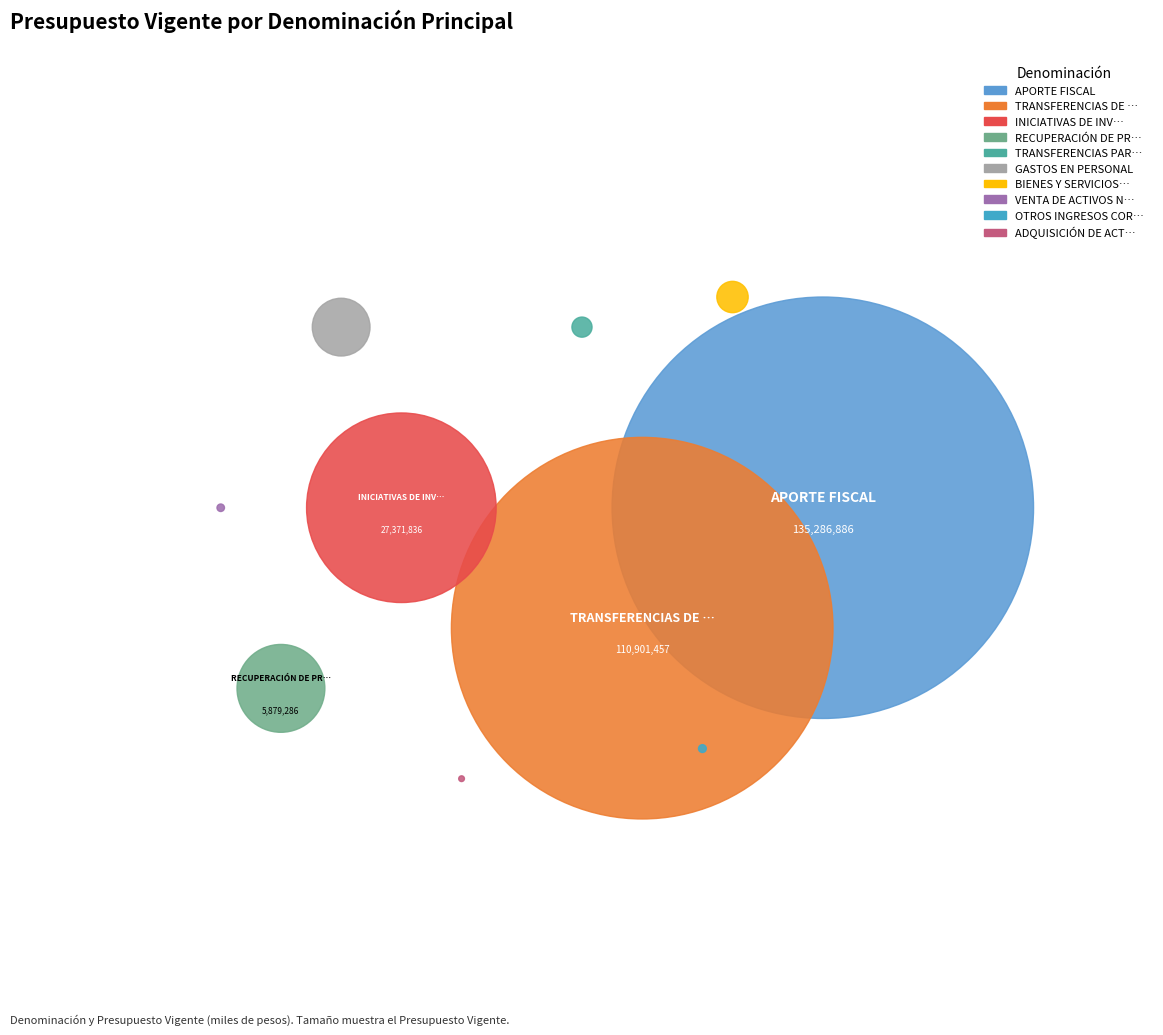

How many slices are in this pie chart?

10